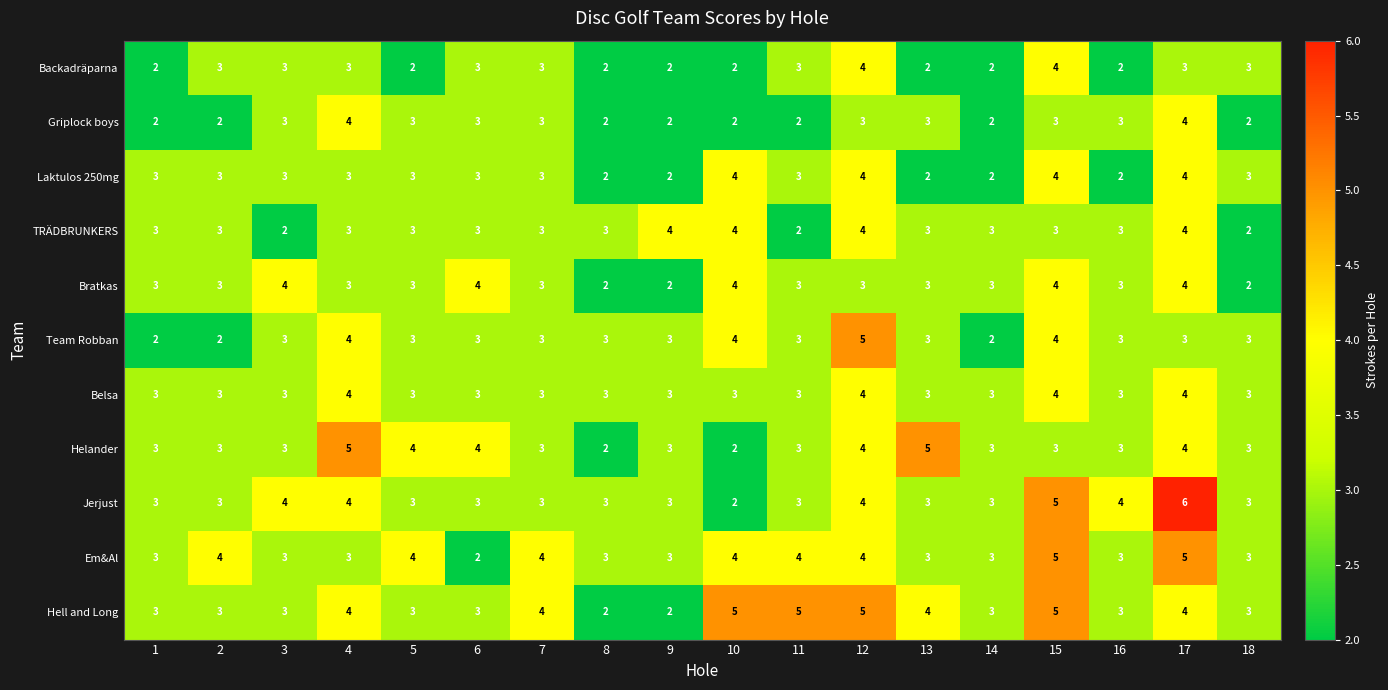

How many distinct data groups are displayed?

11